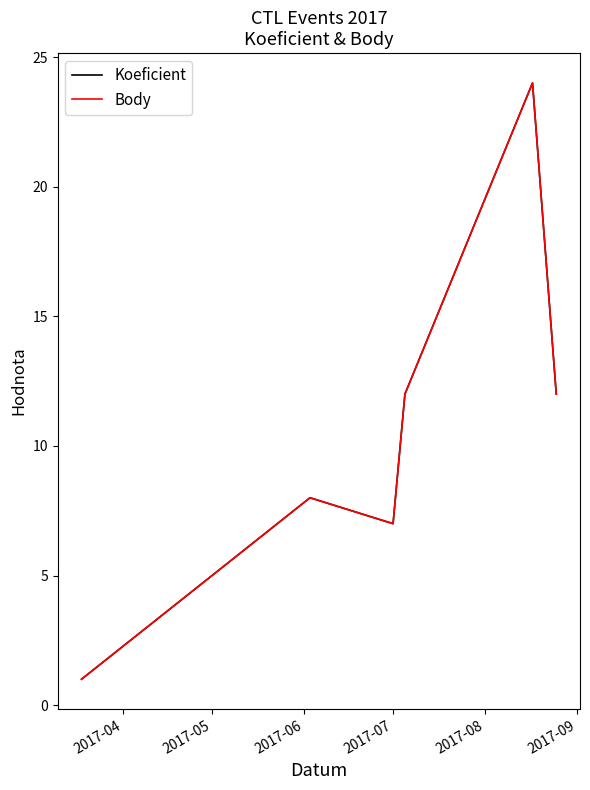

Which series has the widest spread of values?

Koeficient